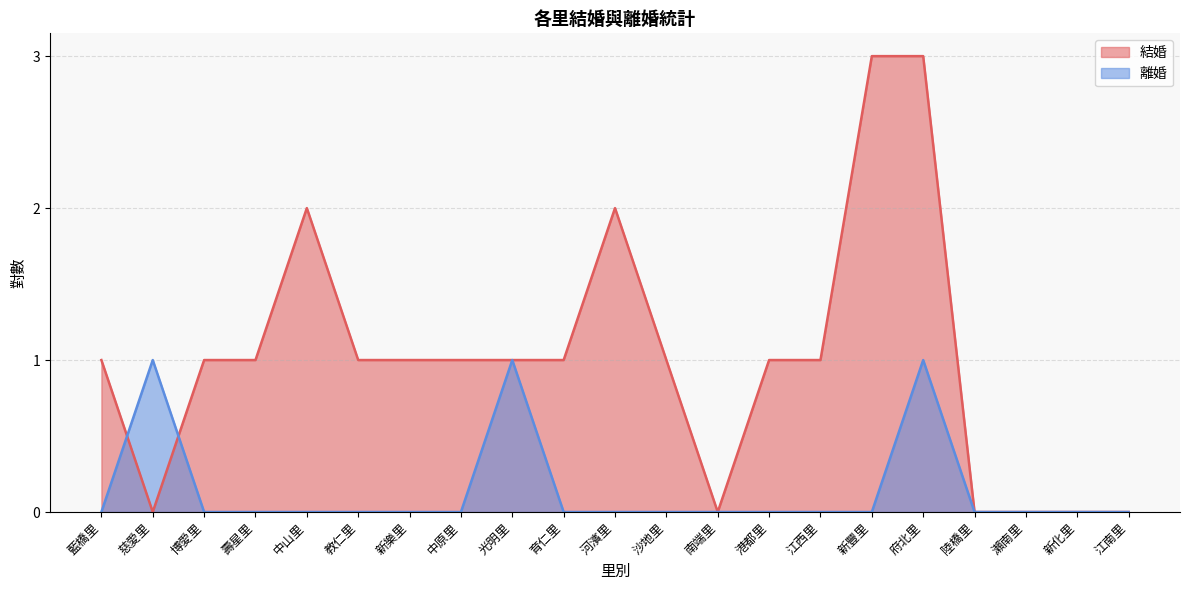

Between which two adjacent categories do 結婚 and 離婚 first intersect?

藍橋里 and 慈愛里